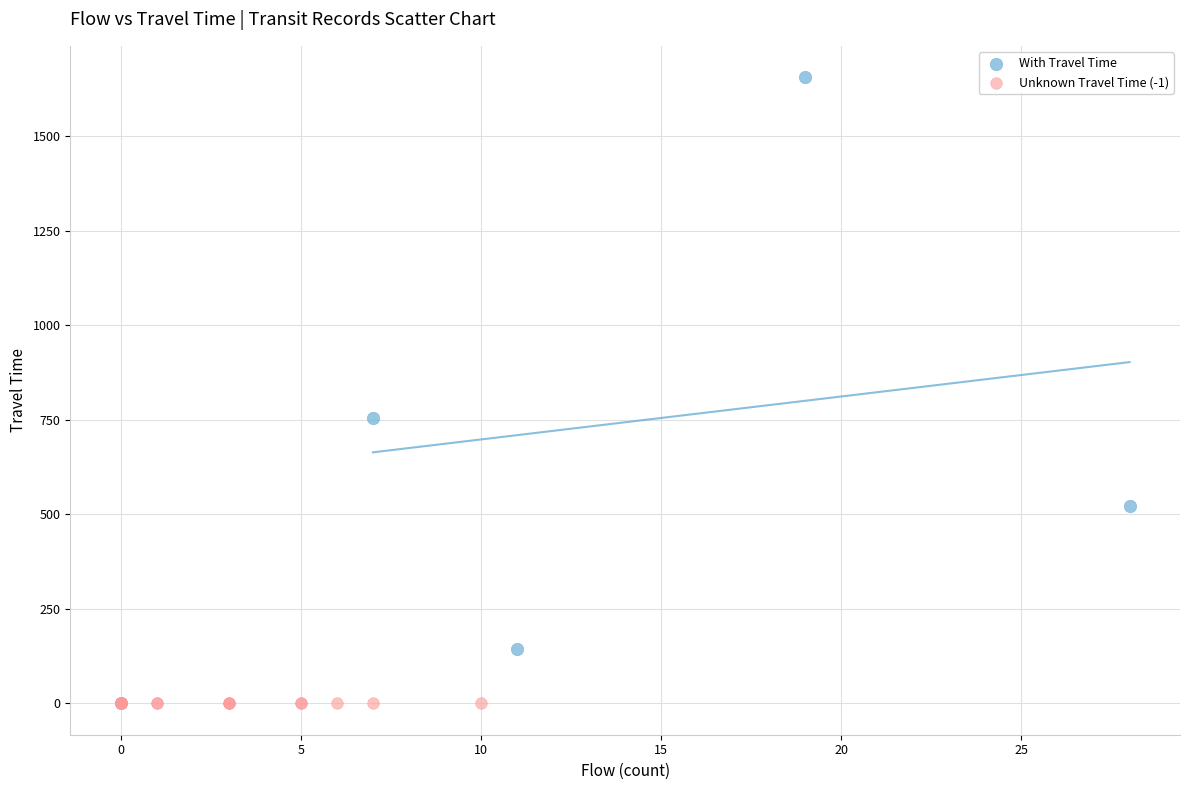

Which series contains the highest Y value?

With Travel Time